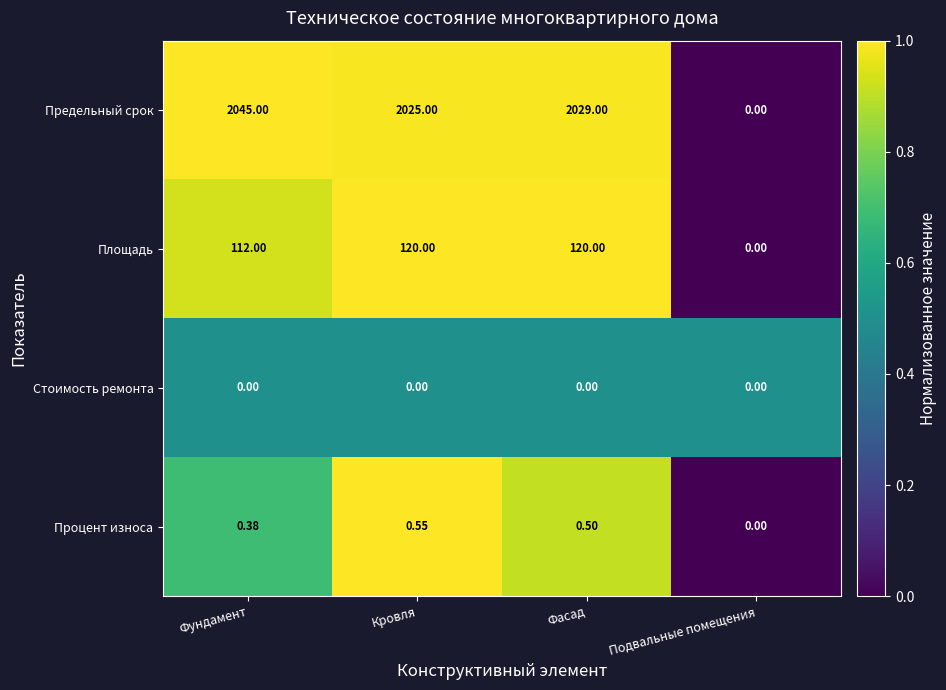

Rank the series at Фундамент from highest to lowest value.

Предельный срок, Площадь, Процент износа, Стоимость ремонта